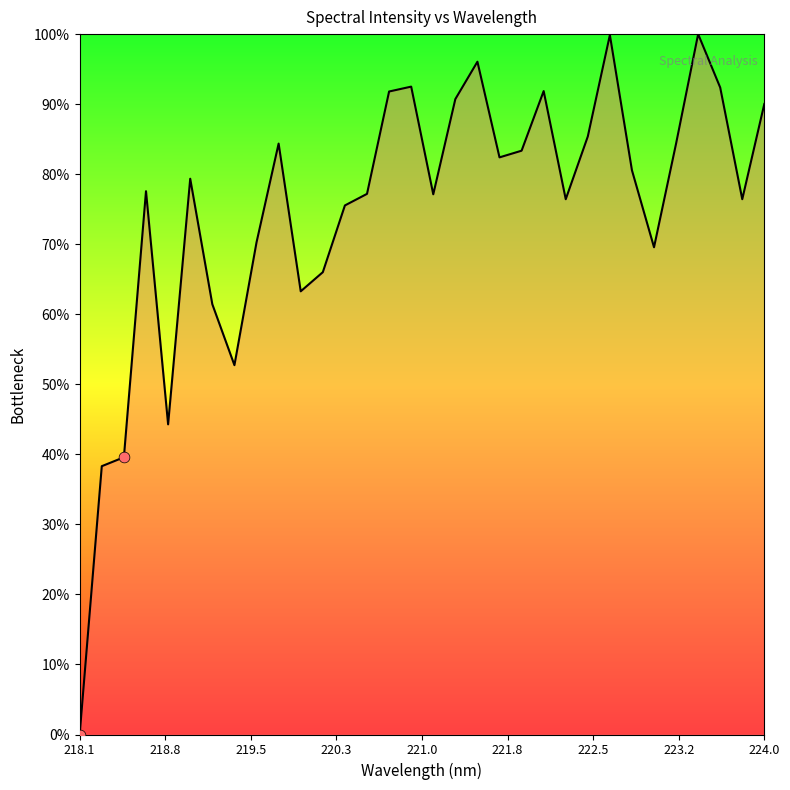

What is the maximum value shown in the chart?

100.0